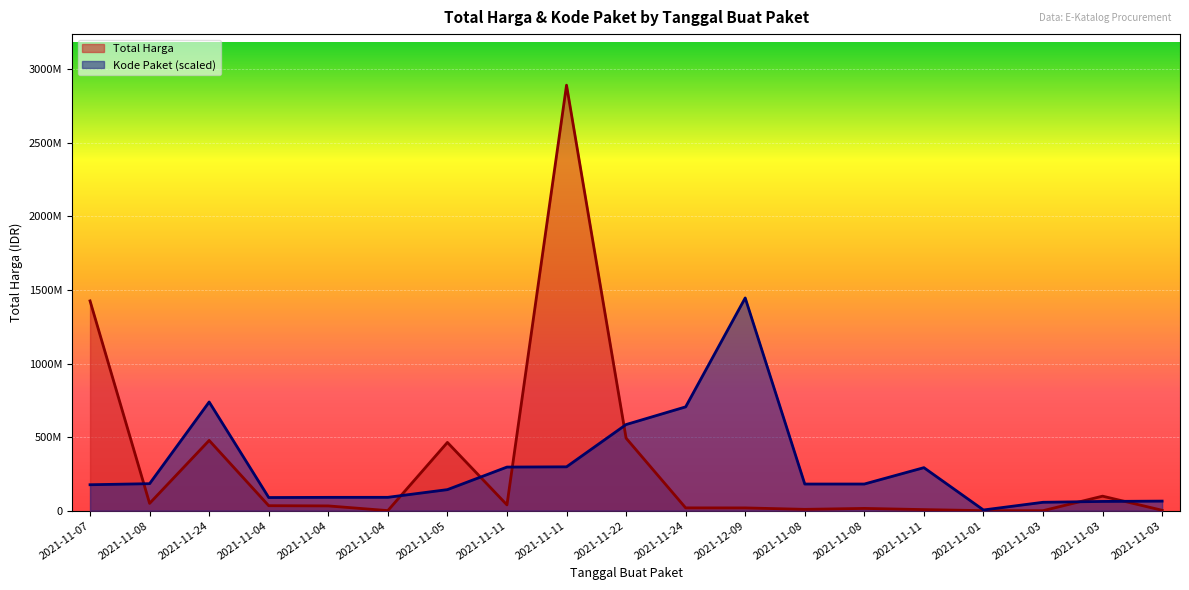

The value of Kode Paket at 2021-11-24 is 429304982.1. True or false?

False